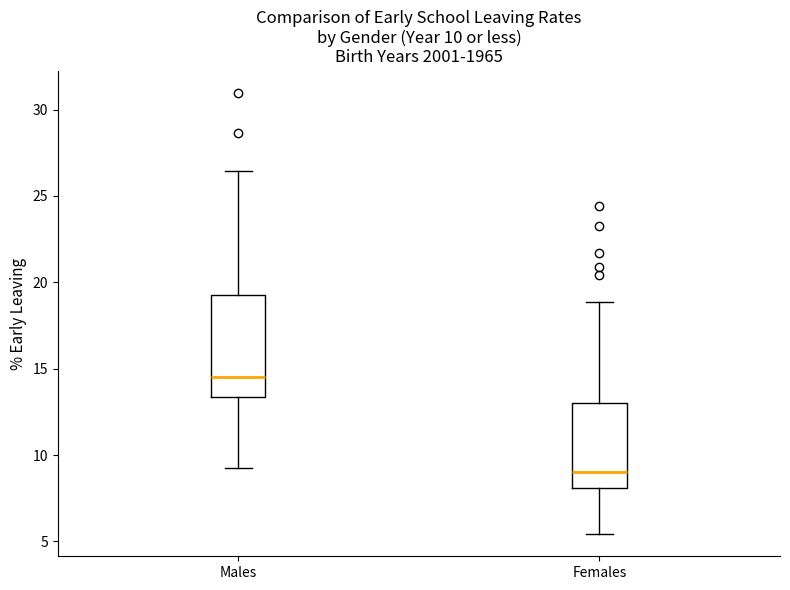

Which box is the tallest, from its lower edge to its upper edge?

Males